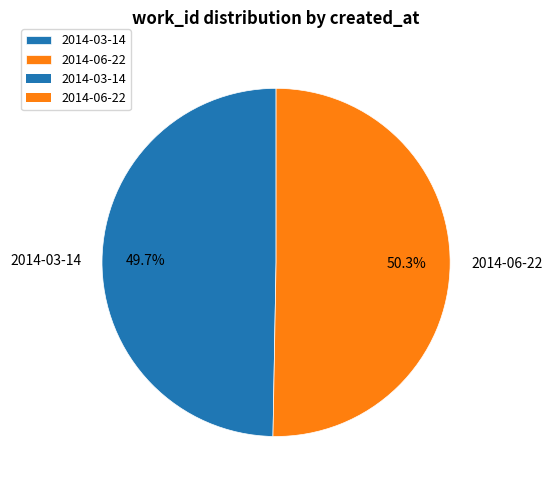

What is the total percentage of 2014-03-14 and 2014-06-22?

100.0%